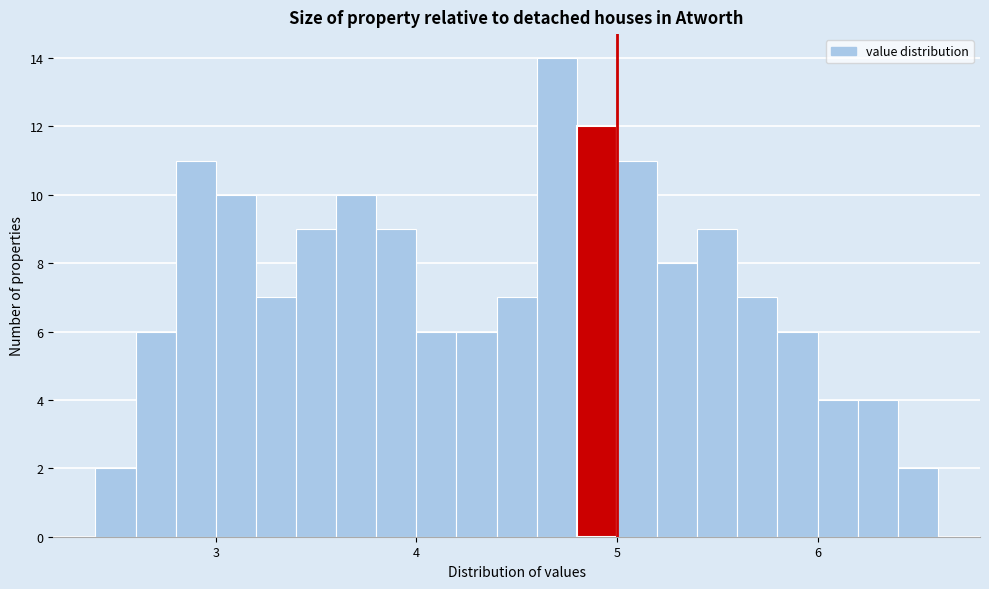

Read against the x-axis, roughly where is the centre of the tallest bar?

4.7